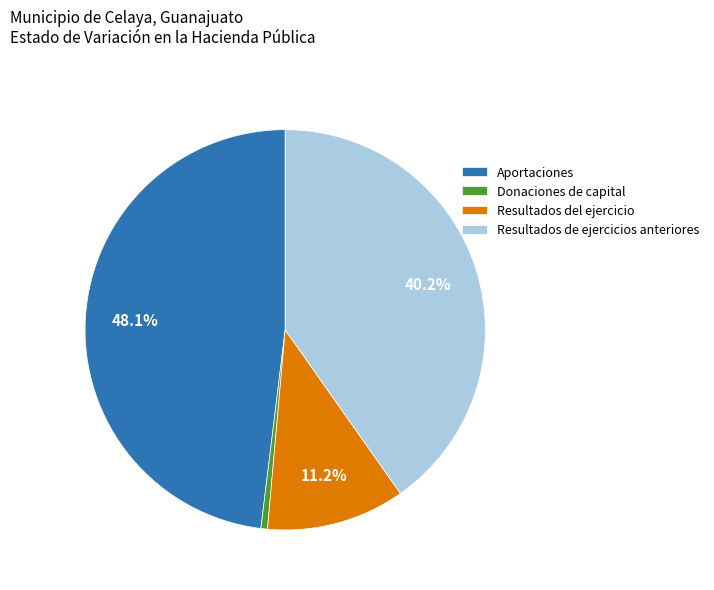

Between Resultados del ejercicio and Aportaciones, which is larger?

Aportaciones